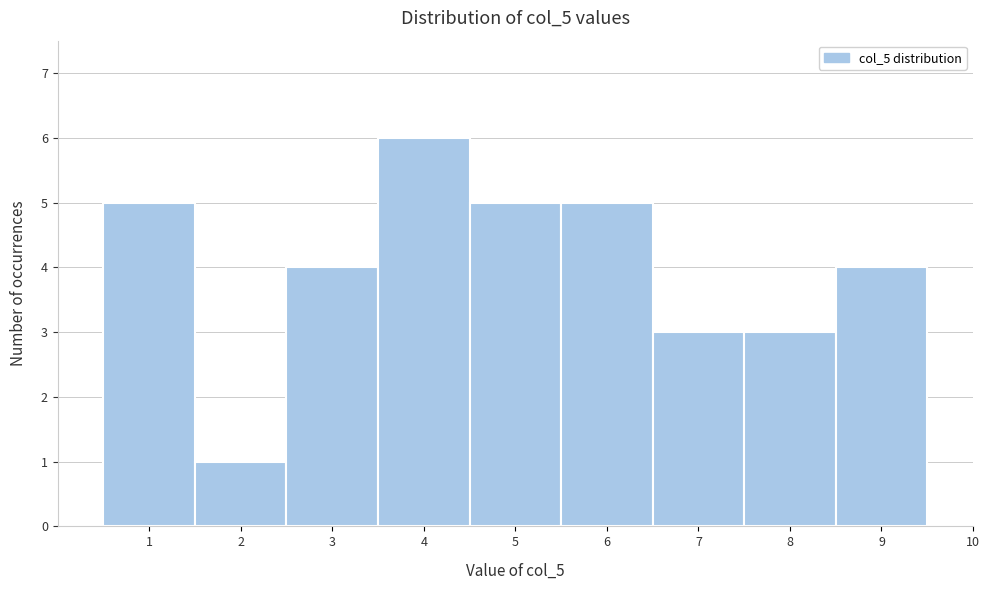

Reading right to left, extract all data points from this chart.

10=0	9=4	8=3	7=3	6=5	5=5	4=6	3=4	2=1	1=5